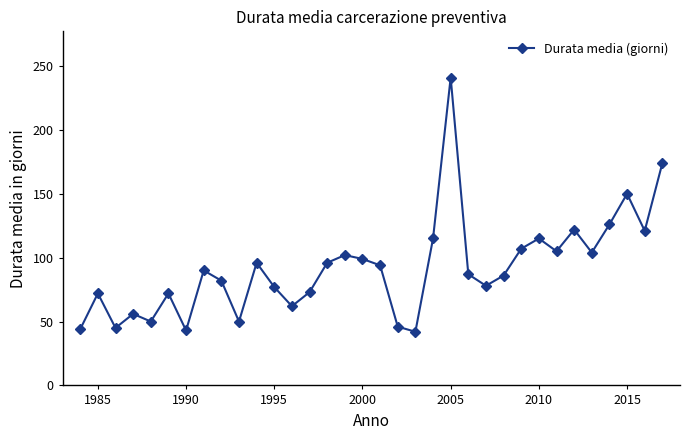

What is the minimum value shown in the chart?

42